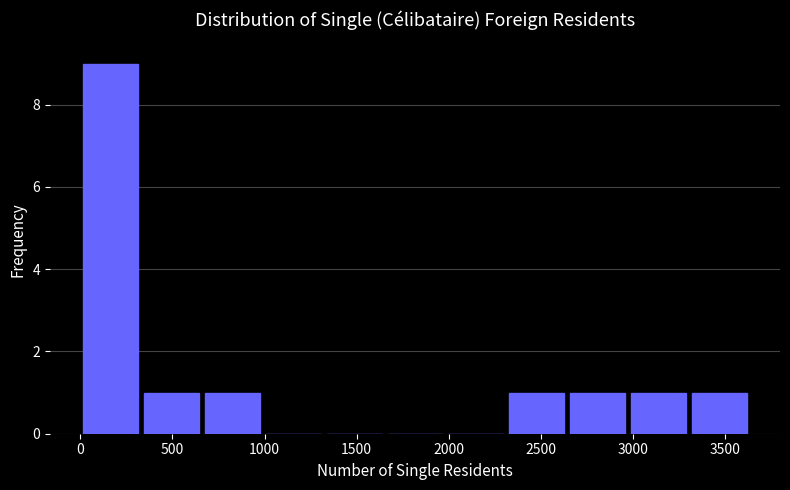

How tall is the bar that spans 350 to 650 on the x-axis? Neither the bar edges nor the heights are printed on the chart, so give them approximately, as read against the axes.

1